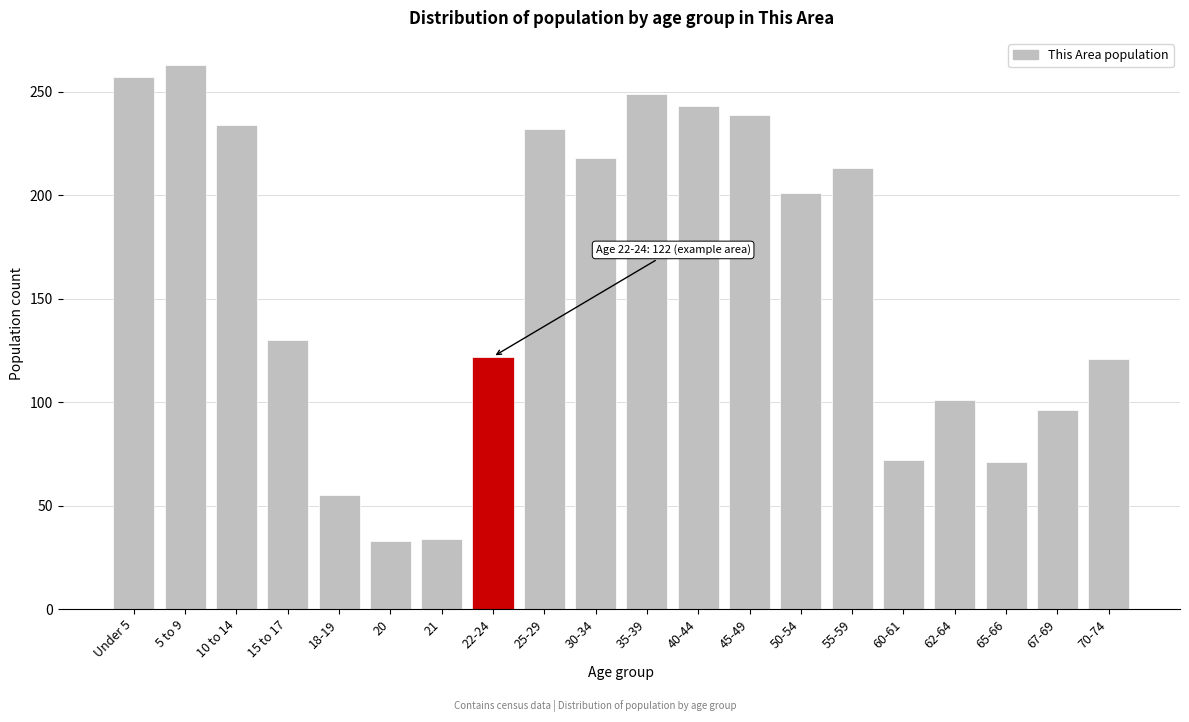

The value at 45-49 is 239. True or false?

True